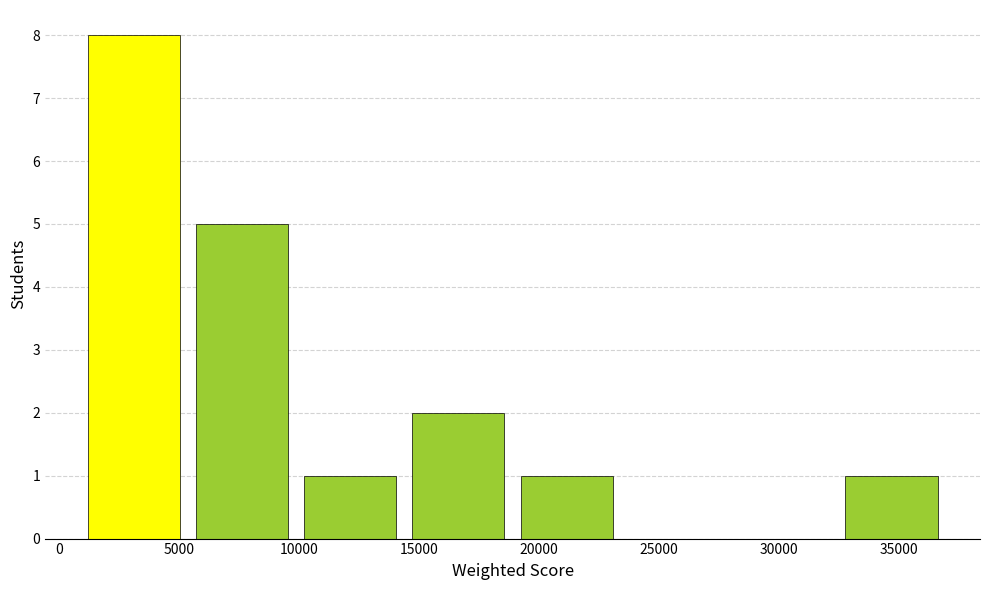

Reading left to right, transcribe this chart: for each bar, give the range it covers on the x-axis and its height. Neither the bar edges nor the heights are printed on the chart, so give them approximately, as read against the axes.

1000 to 5500: 8
5500 to 10000: 5
10000 to 14500: 1
14500 to 19000: 2
19000 to 23500: 1
23500 to 28000: 0
28000 to 32500: 0
32500 to 37000: 1